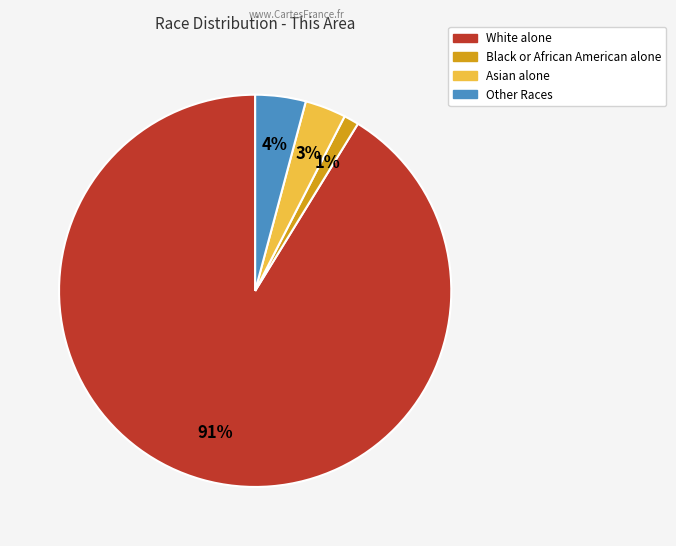

Does any single category account for the majority?

Yes